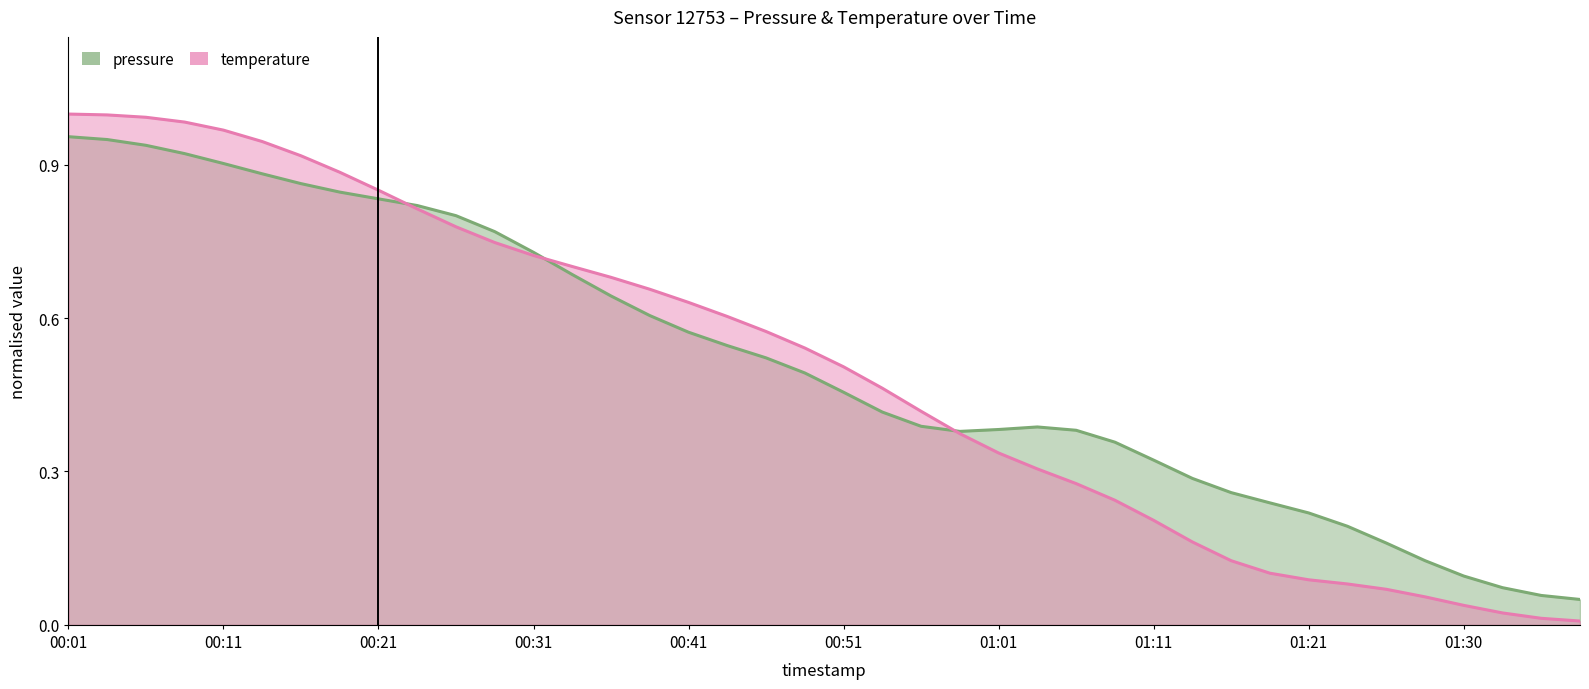

Is it true that the value at 00:01 is 0.5?

False